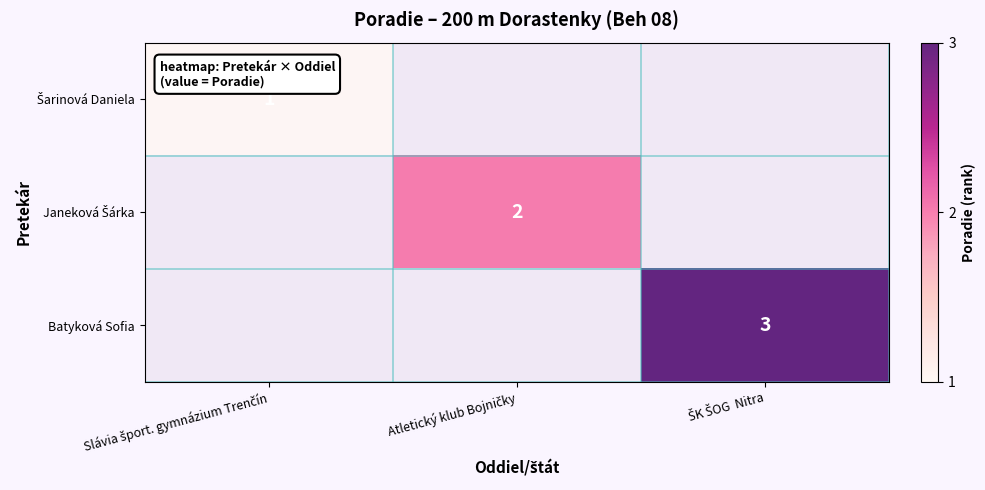

What is the smallest value displayed?

1.0